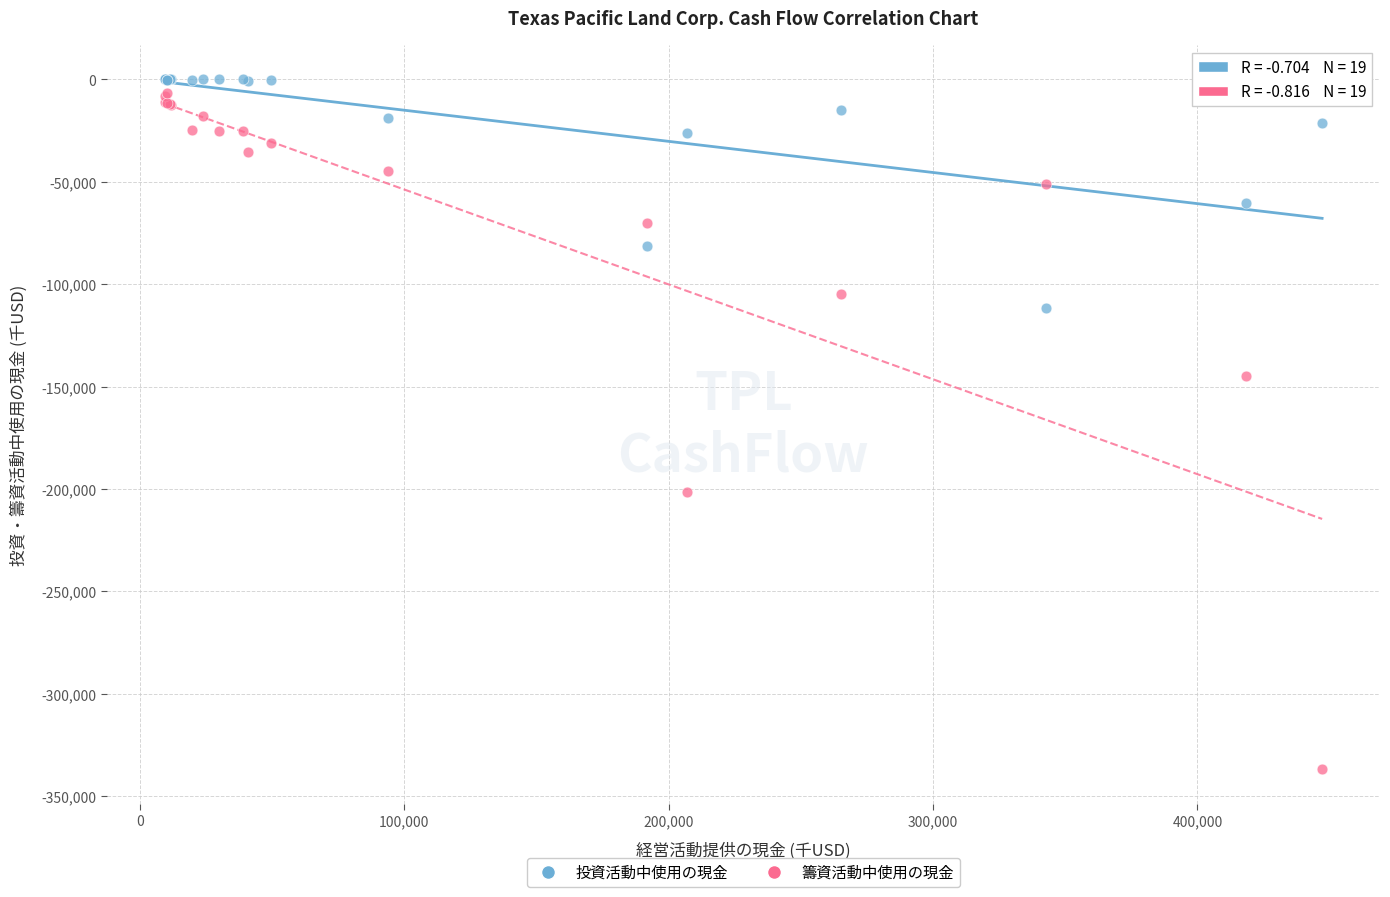

Which series reaches the minimum Y coordinate?

籌資活動中使用の現金